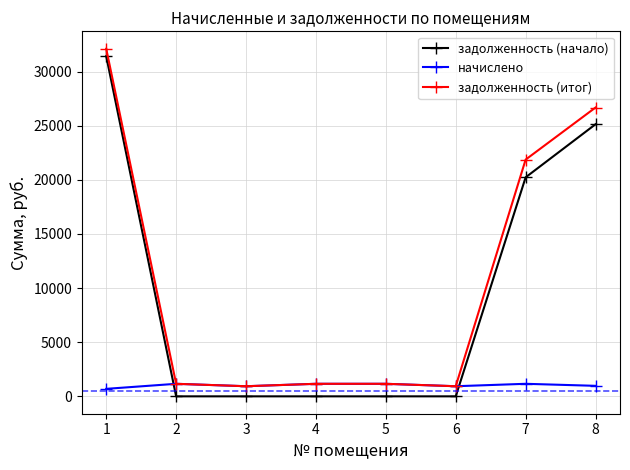

Which series ends up on top after the final intersection of начислено and задолженность (начало)?

задолженность (начало)